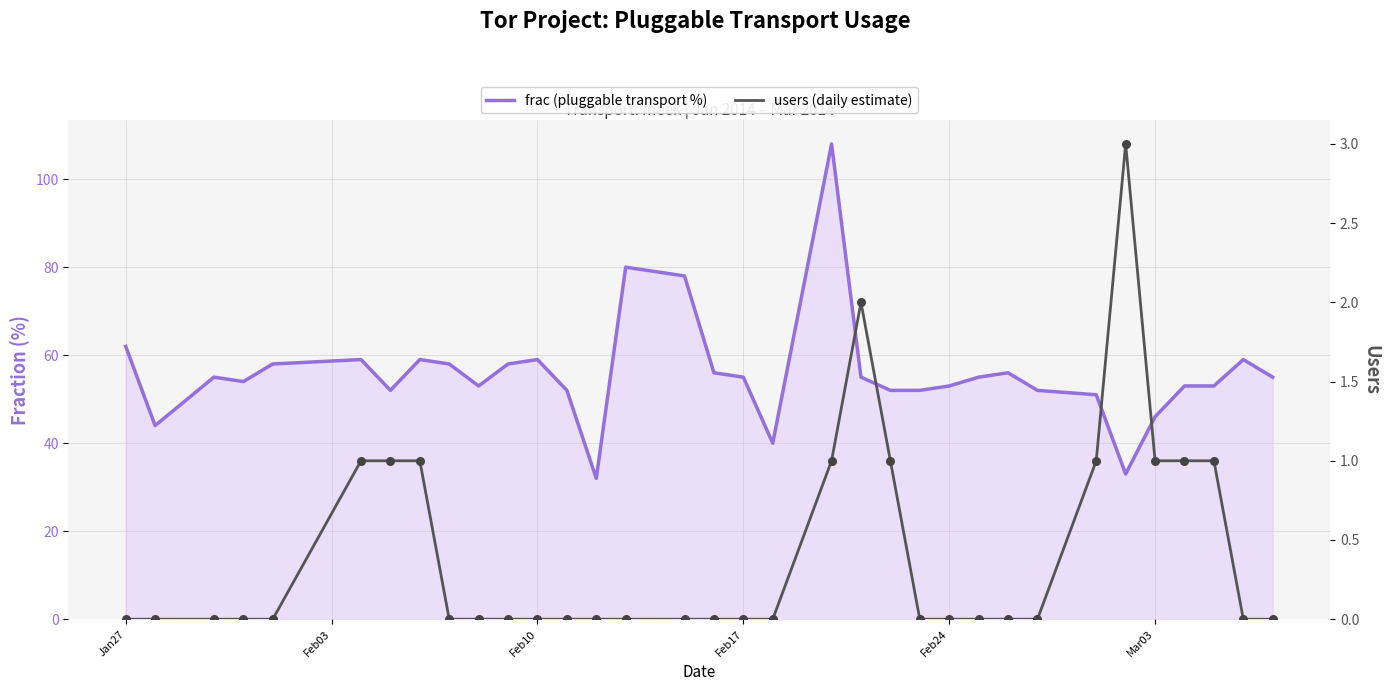

Is the value of users (daily estimate) at 24 greater than the value of frac (pluggable transport %) at 10?

No